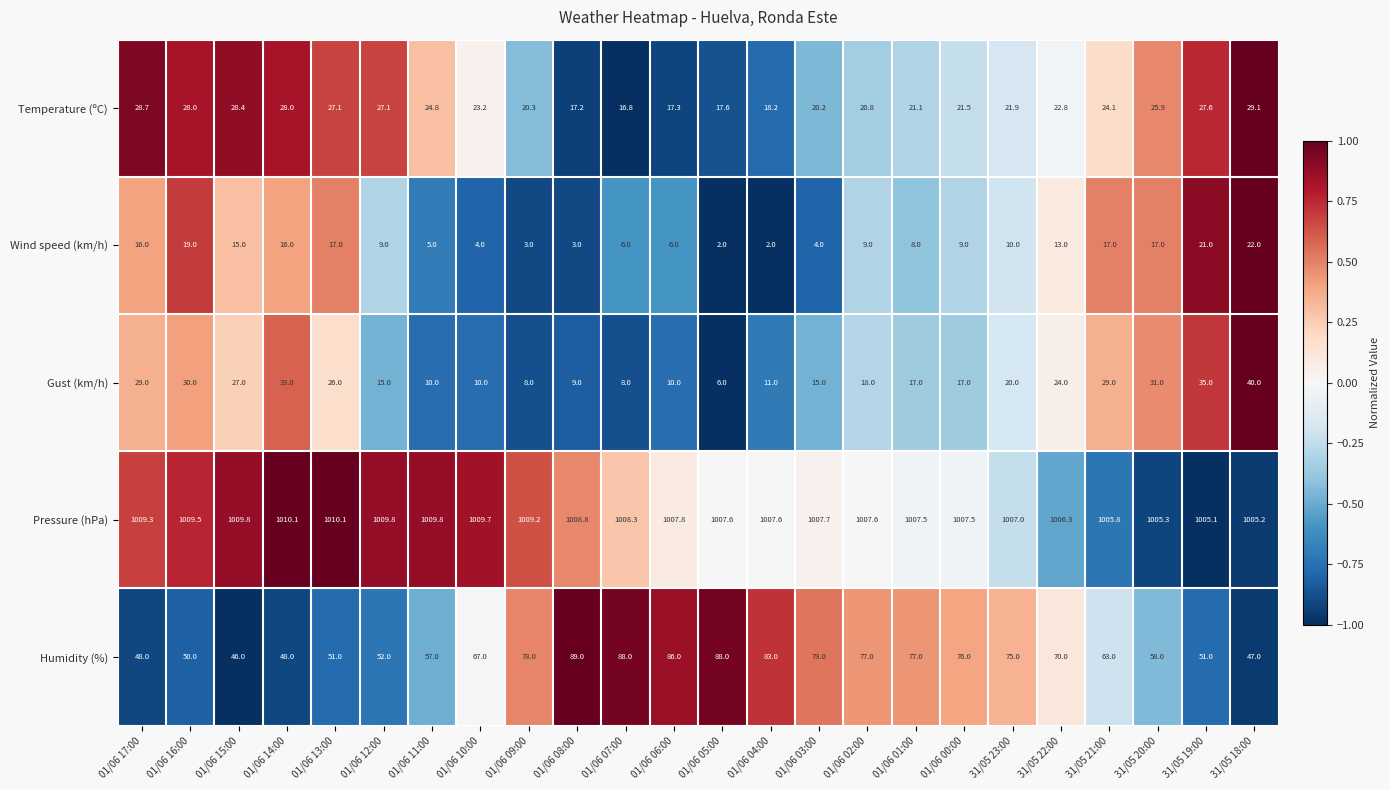

What is the difference between the highest and lowest values at 31/05 21:00?

988.8